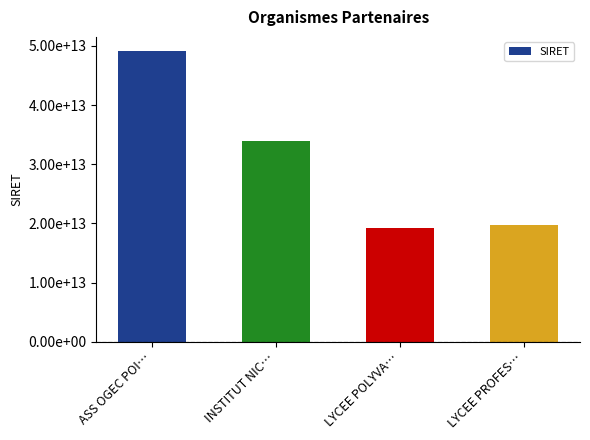

Does the chart contain any negative values?

No